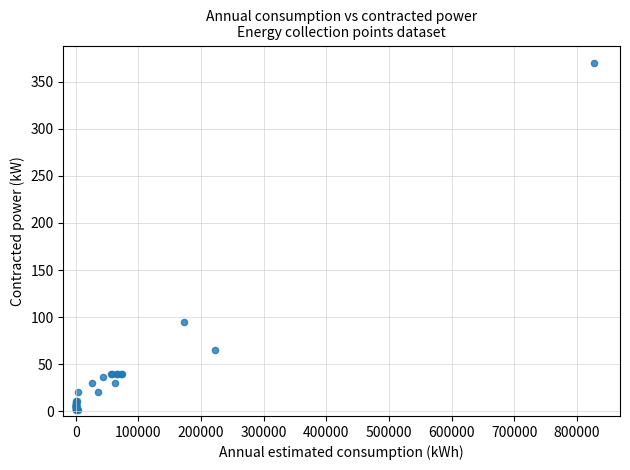

What Y value in the scatter plot is closest to 185?

95